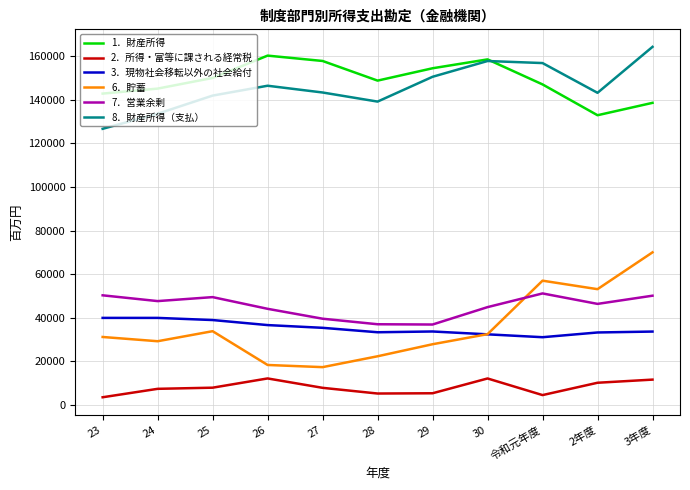

What is the total value across all series at 28?

386029